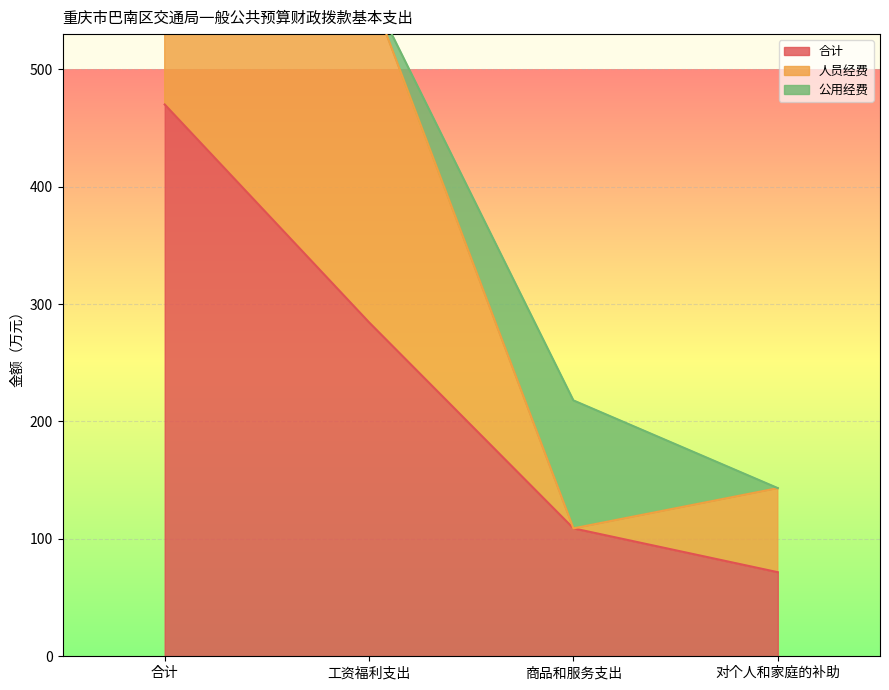

What is the average value of the 人员经费 series?

411.8